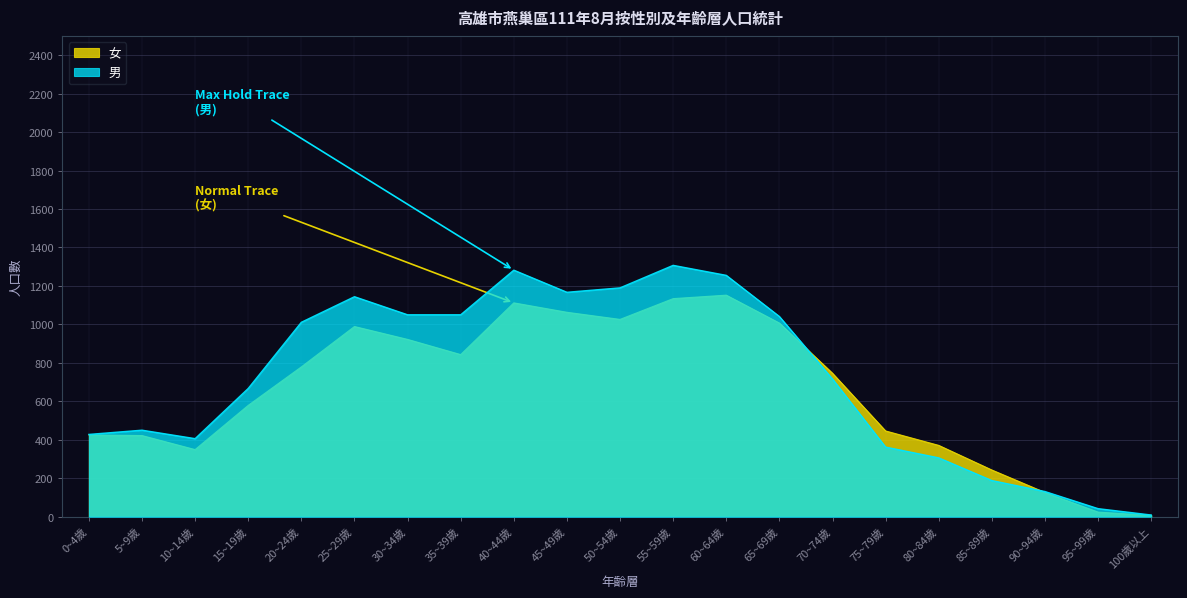

What is the value of the 男 point at the 2nd from the left?

450